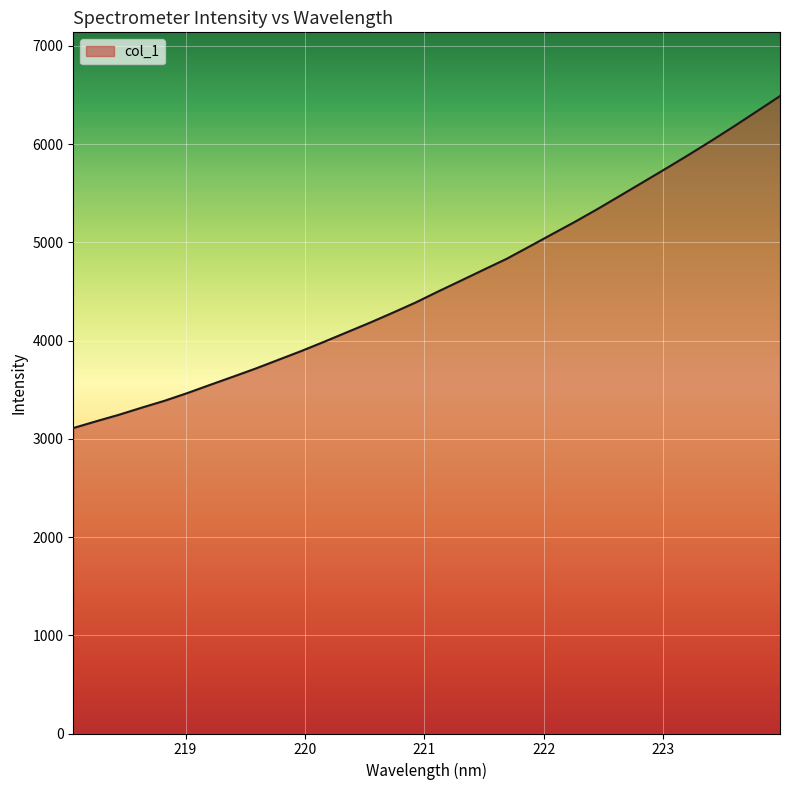

What is the minimum value shown in the chart?

3109.2